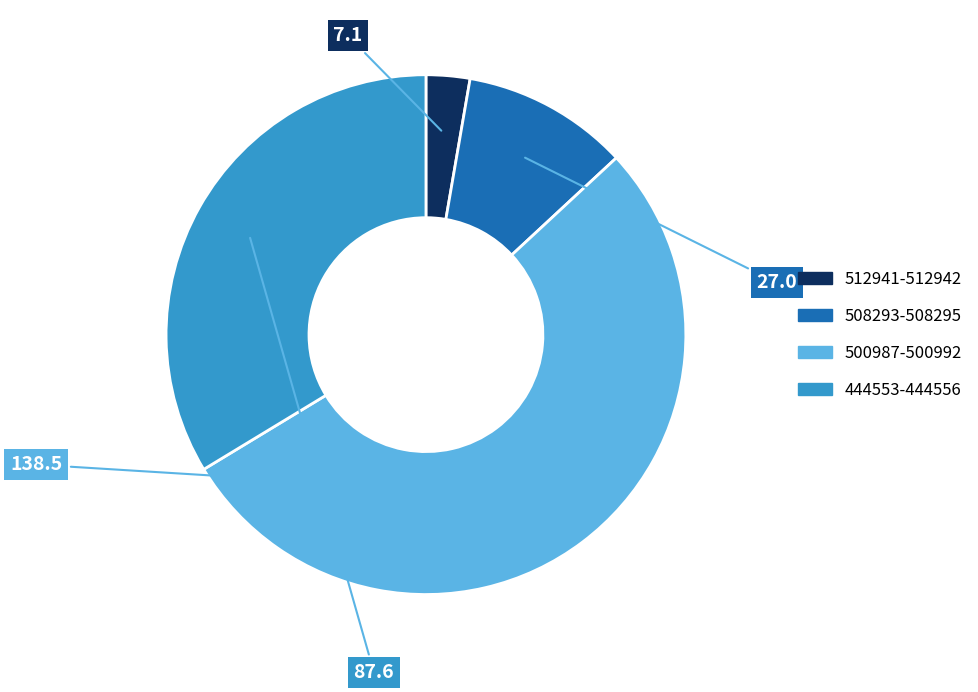

Rank the categories by value from lowest to highest.

512941-512942, 508293-508295, 444553-444556, 500987-500992